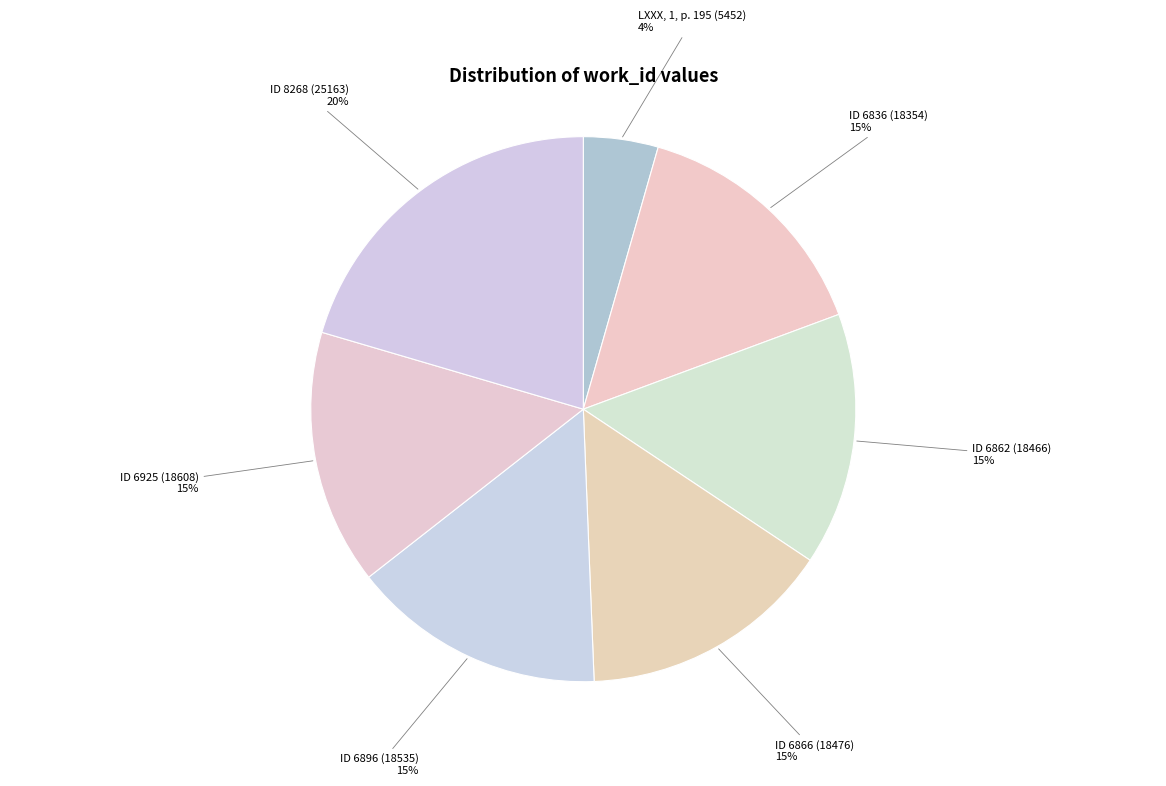

Is there any slice that represents more than half of the pie?

No